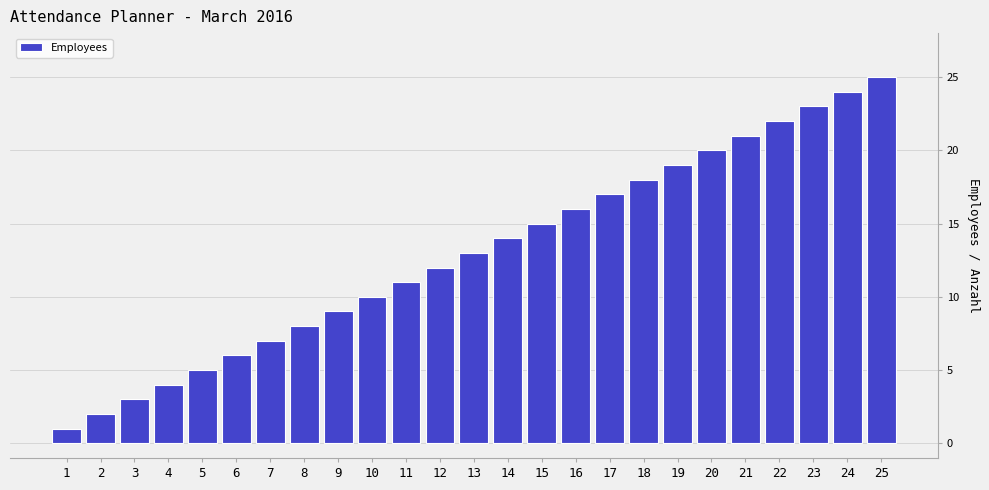

What is the greatest value displayed?

25